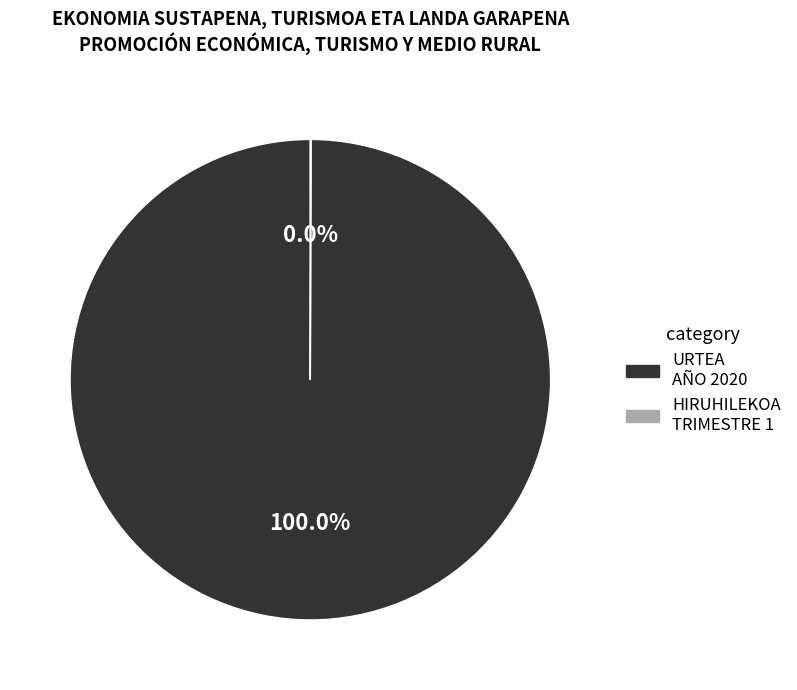

Does any single category account for the majority?

Yes